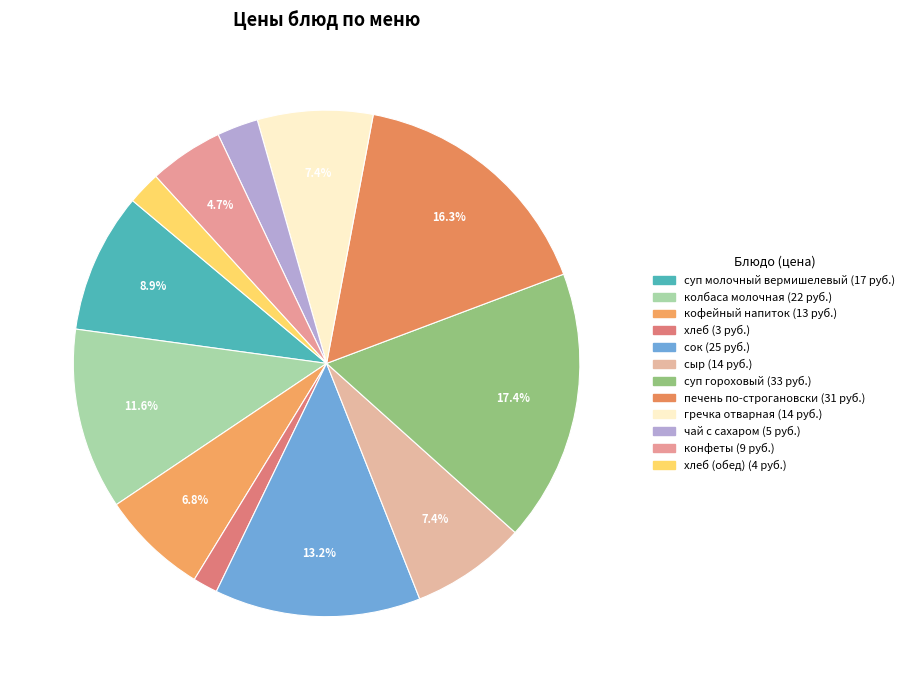

Which category has the biggest portion of the pie?

суп гороховый